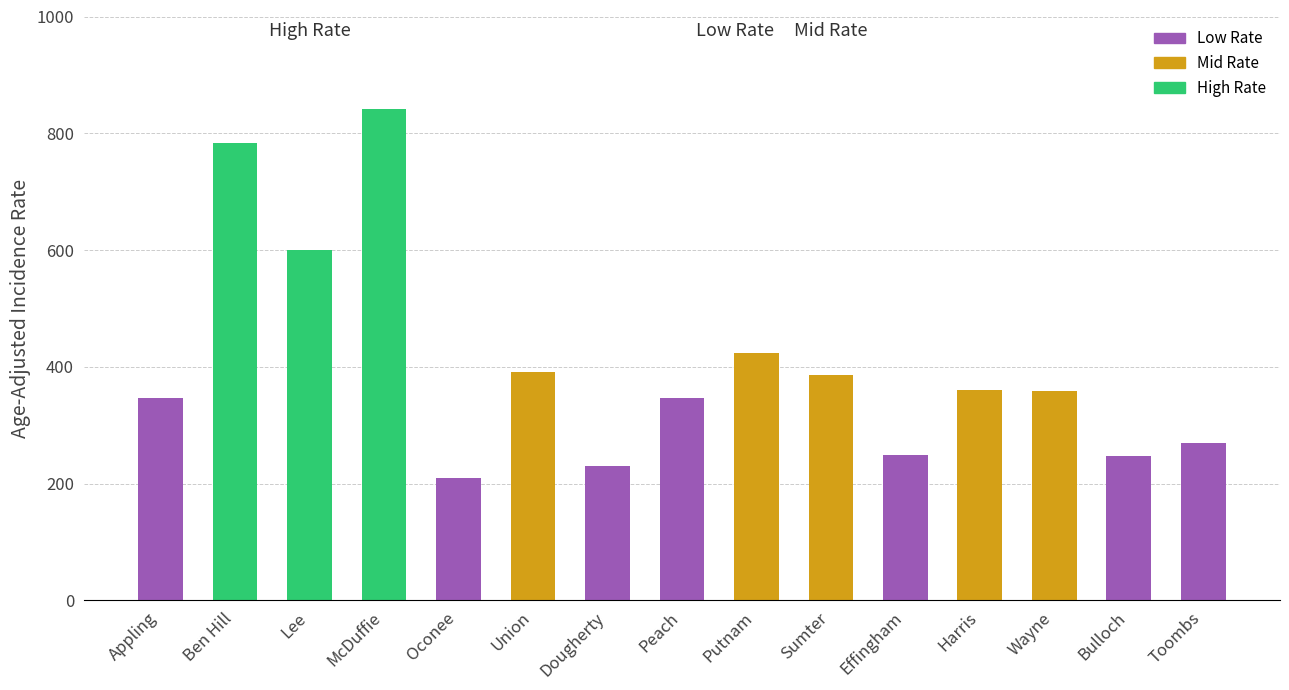

What is the difference between the maximum and minimum values?

630.5